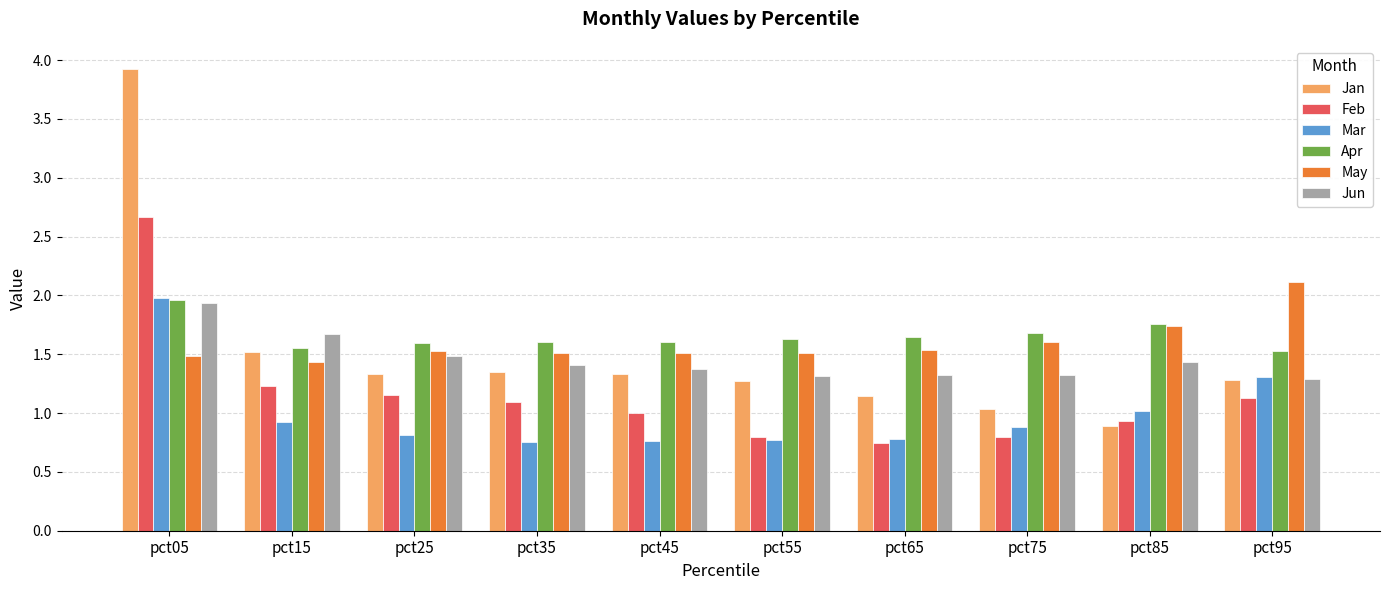

How many bars are there in total?

60